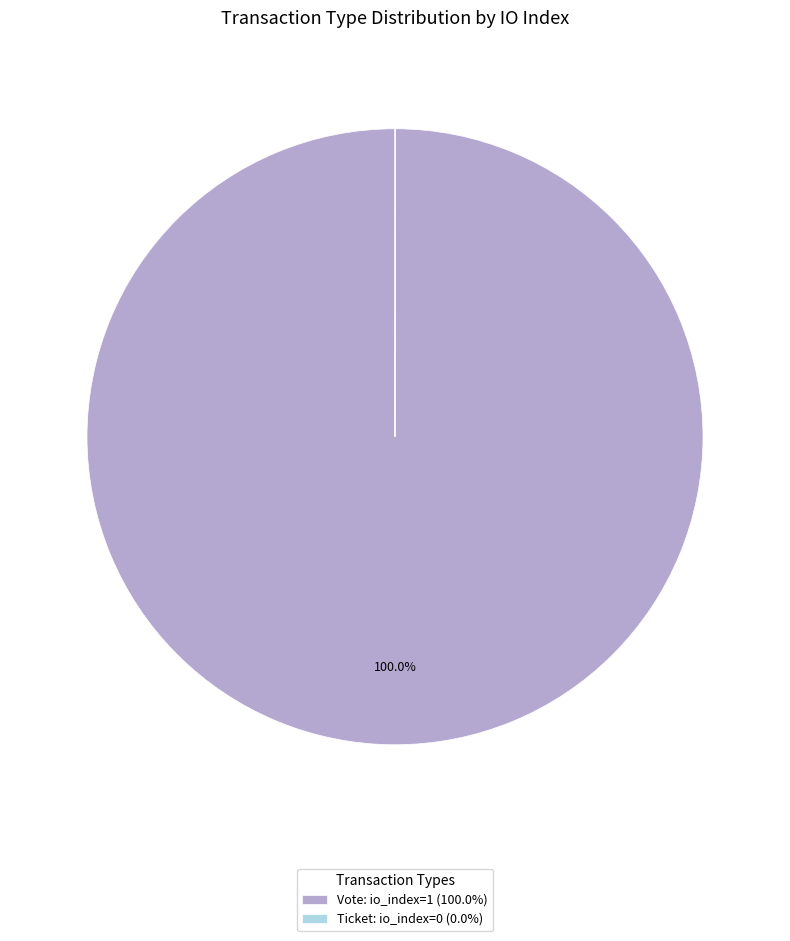

Does Vote: io_index=1 (100.0%) represent more than half of the total?

Yes